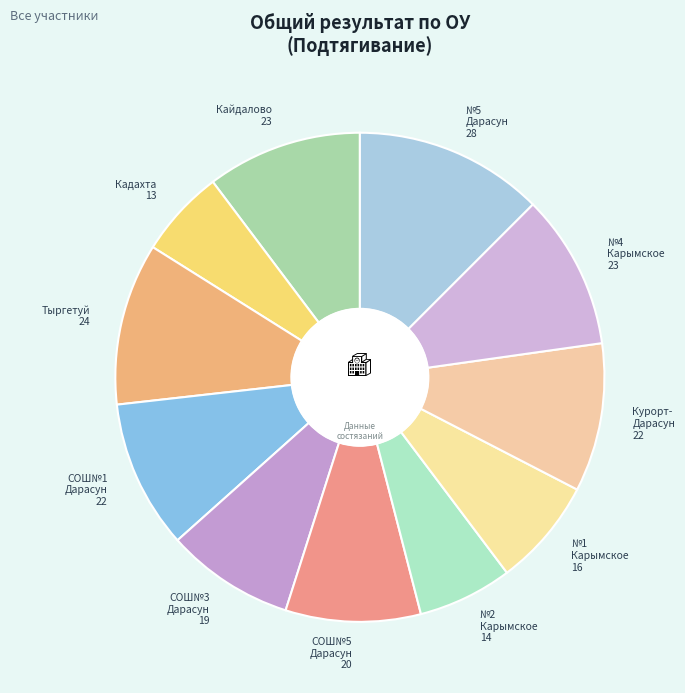

Is there any slice that represents more than half of the pie?

No